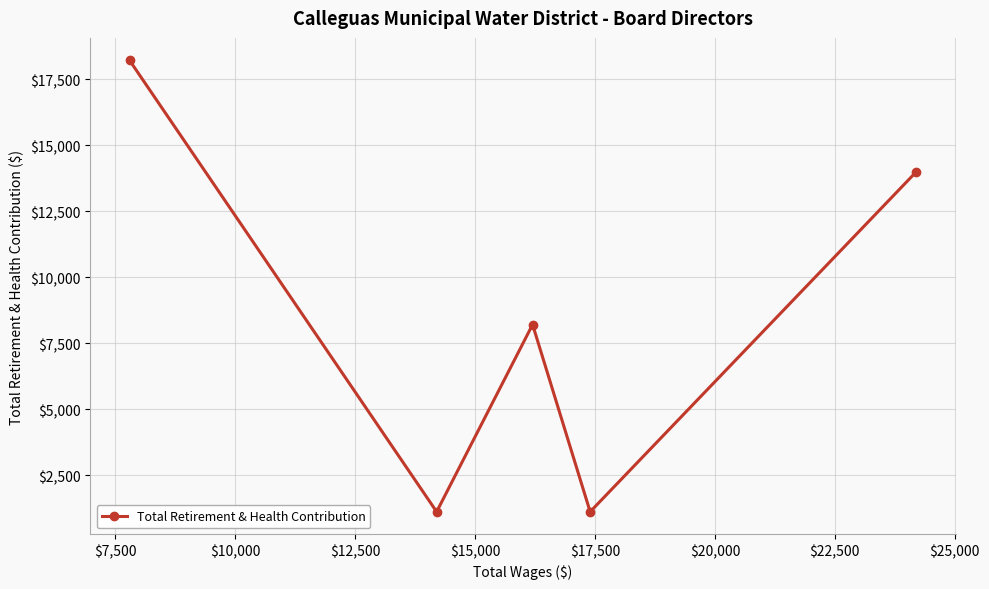

What is the smallest value displayed?

1111